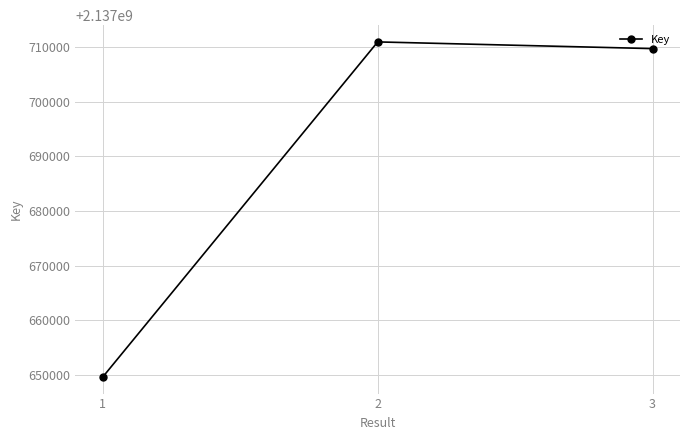

Is it true that the value at 1 is 3239983202?

False